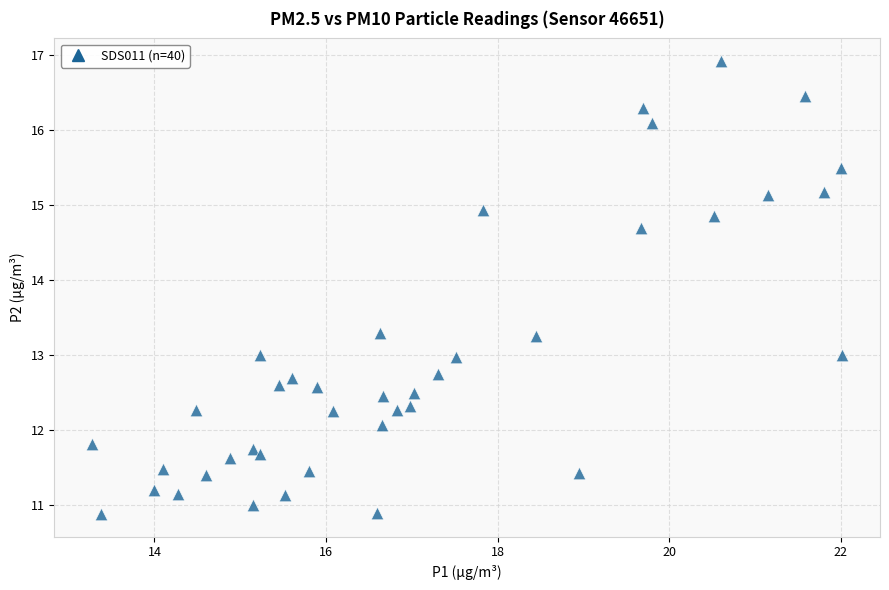

What is the range of Y values (max minus min)?

6.0